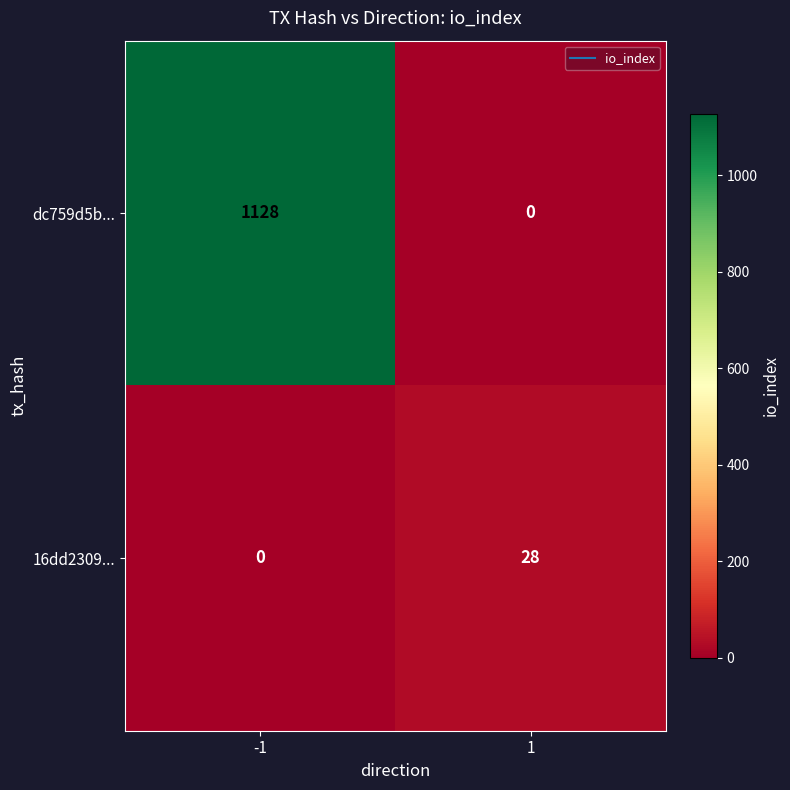

Reading left to right, extract all data points from this chart.

dc759d5b...: -1=1128	1=0
16dd2309...: -1=0	1=28